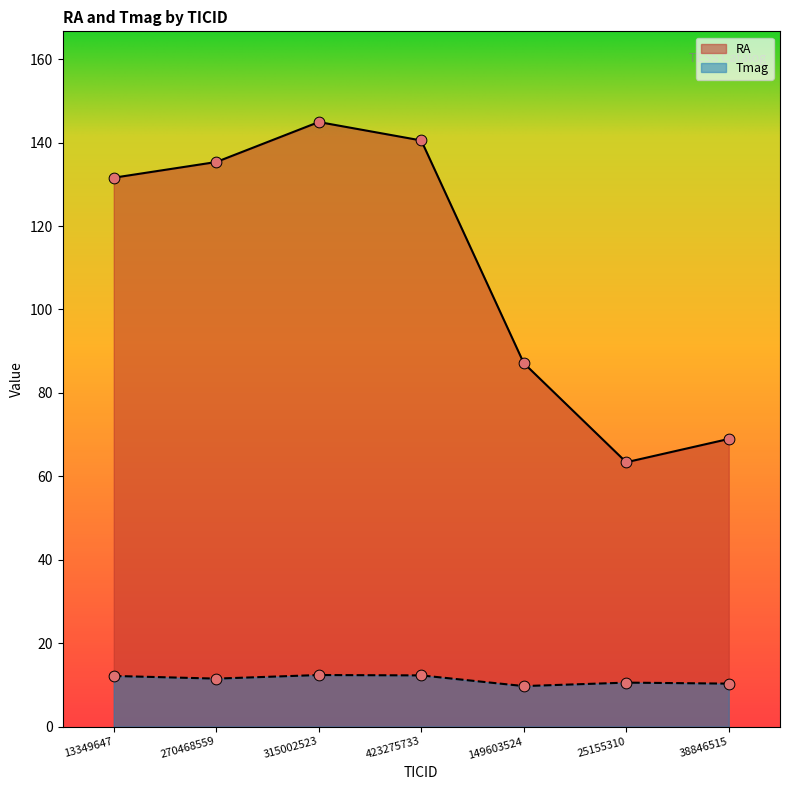

At how many categories does at least one series exceed 144?

1